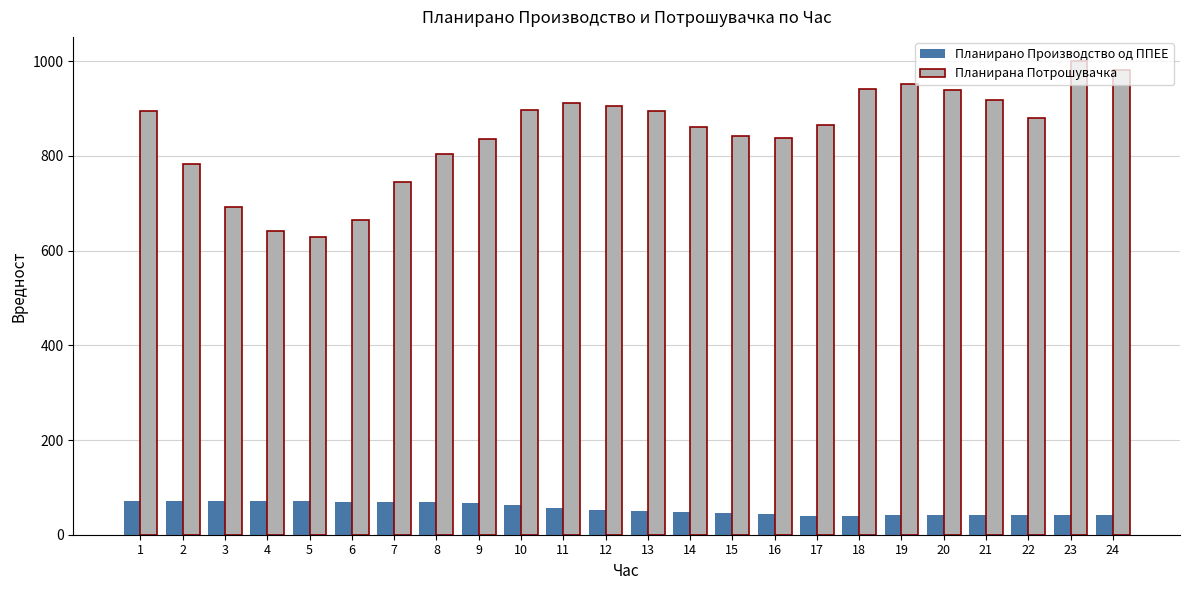

The Планирано Производство од ППЕЕ series shows 33.7 at 8. True or false?

False